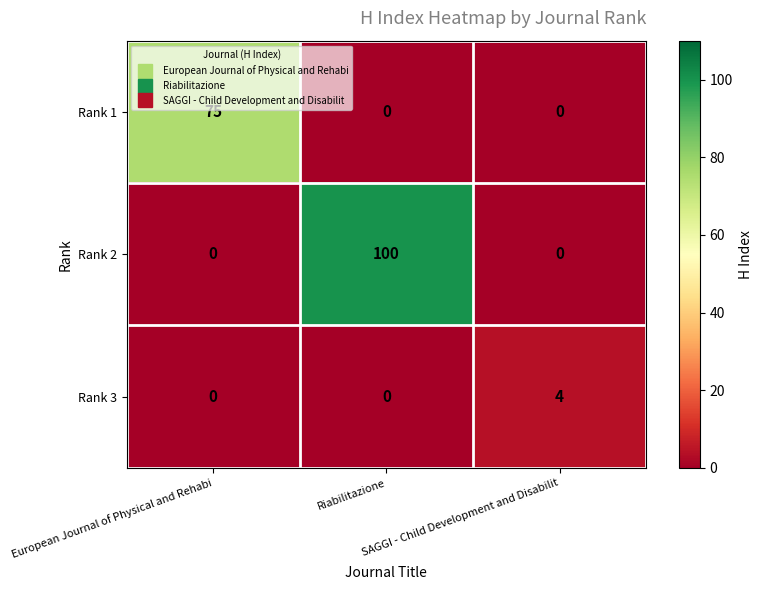

At how many categories does at least one series exceed 88?

1